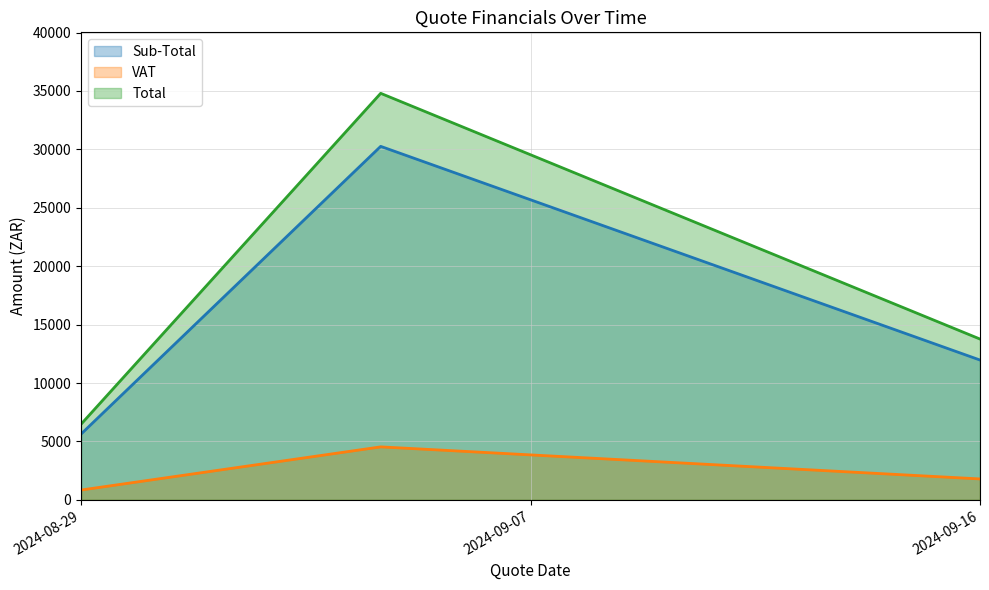

The value of Sub-Total at 2024-09-16 is 11970.8. True or false?

True